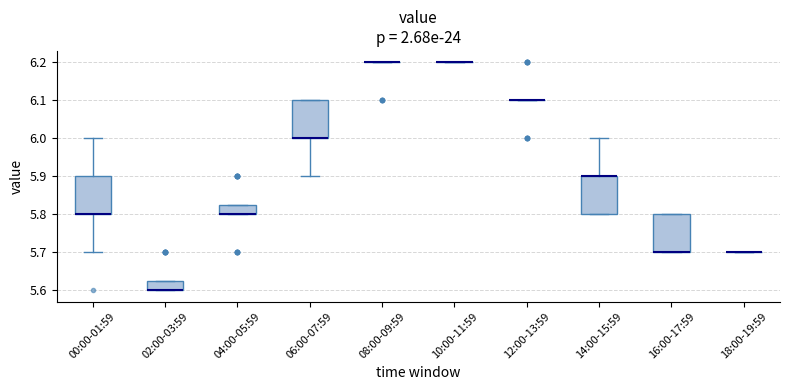

Reading left to right, transcribe this box plot: for each box, give where its median line is, the range the box spans, and where its two whiskers end, as read against the y-axis. The values are not printed on the chart, so give them approximately, as read against the axis.

00:00-01:59: median 5.80 (drawn on the box's lower edge), box 5.80 to 5.90, whiskers 5.70 to 6.00
02:00-03:59: median 5.60 (drawn on the box's lower edge), box 5.60 to 5.63, whiskers 5.60 to 5.63
04:00-05:59: median 5.80 (drawn on the box's lower edge), box 5.80 to 5.83, whiskers 5.80 to 5.83
06:00-07:59: median 6.00 (drawn on the box's lower edge), box 6.00 to 6.10, whiskers 5.90 to 6.10
08:00-09:59: box collapsed to a line at 6.20, whiskers 6.20 to 6.20
10:00-11:59: box collapsed to a line at 6.20, whiskers 6.20 to 6.20
12:00-13:59: box collapsed to a line at 6.10, whiskers 6.10 to 6.10
14:00-15:59: median 5.90 (drawn on the box's upper edge), box 5.80 to 5.90, whiskers 5.80 to 6.00
16:00-17:59: median 5.70 (drawn on the box's lower edge), box 5.70 to 5.80, whiskers 5.70 to 5.80
18:00-19:59: box collapsed to a line at 5.70, whiskers 5.70 to 5.70